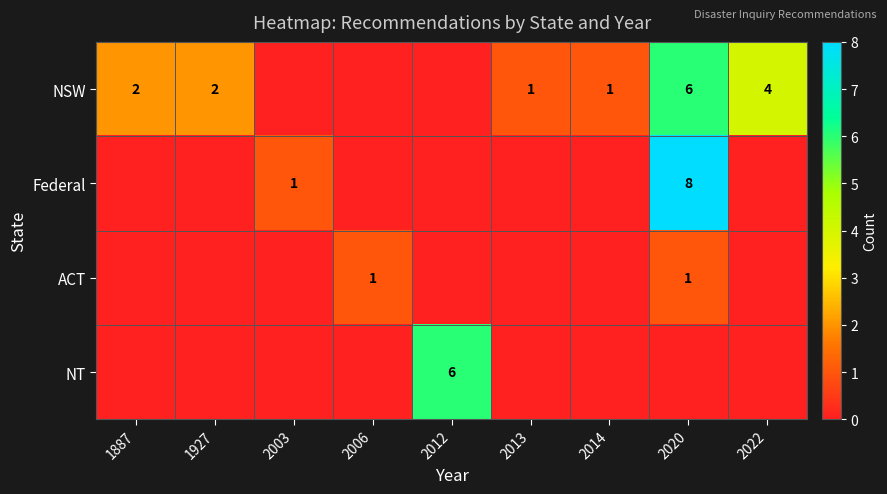

Is it true that NSW equals 2 at 1927?

True